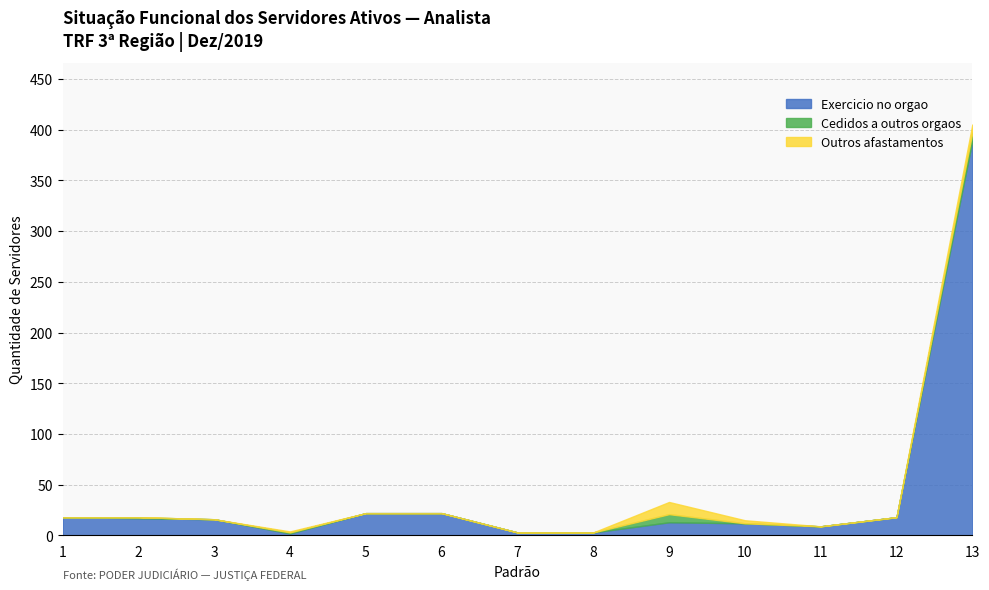

What is the maximum value for Exercicio no orgao?

389